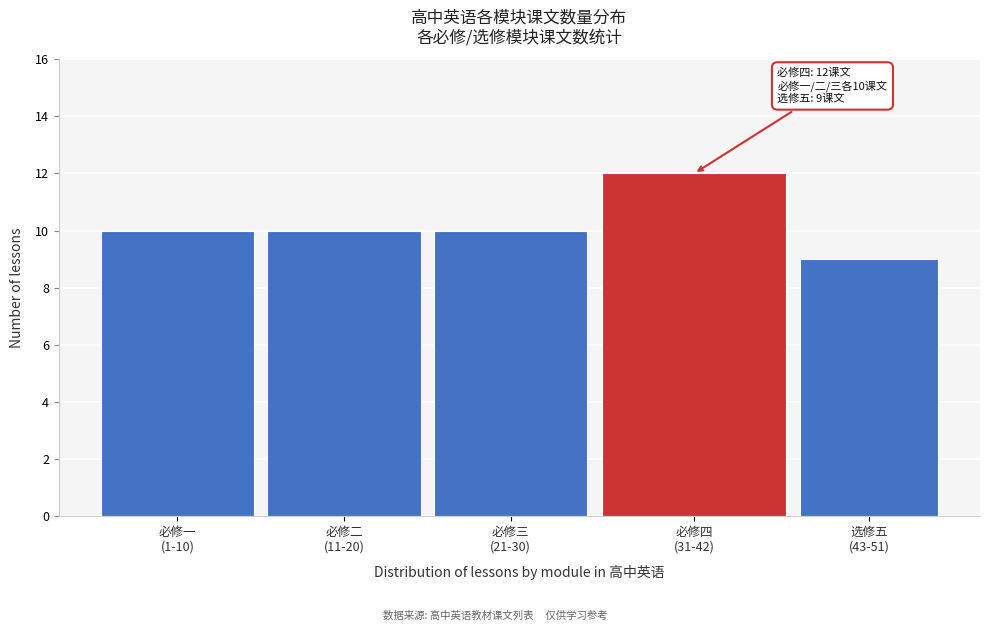

Reading right to left, transcribe all the data shown in this chart.

9	12	10	10	10